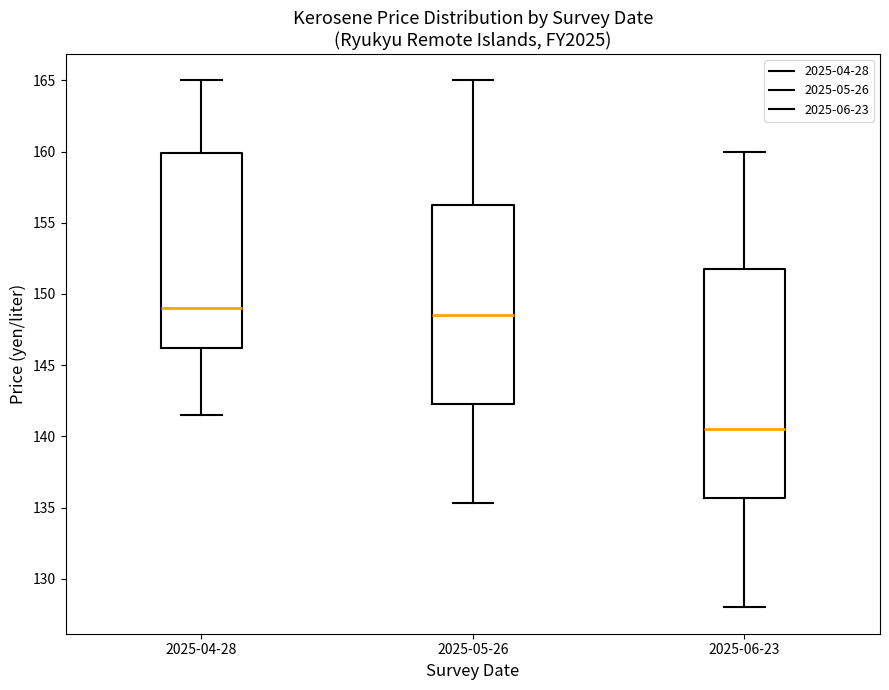

Reading left to right, transcribe this box plot: for each box, give where its median line is, the range the box spans, and where its two whiskers end, as read against the y-axis. The values are not printed on the chart, so give them approximately, as read against the axis.

2025-04-28: median 149.0, box 146.0 to 160.0, whiskers 141.5 to 165.0
2025-05-26: median 148.5, box 142.5 to 156.5, whiskers 135.5 to 165.0
2025-06-23: median 140.5, box 135.5 to 152.0, whiskers 128.0 to 160.0